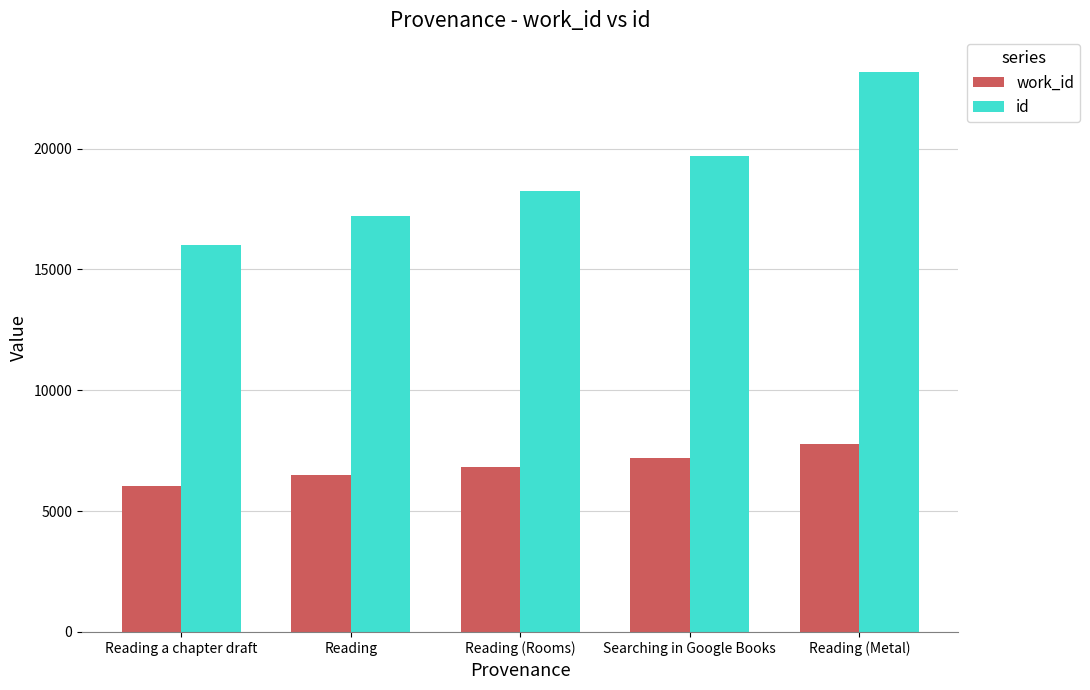

Which category has the highest value in the work_id series?

Reading (Metal)